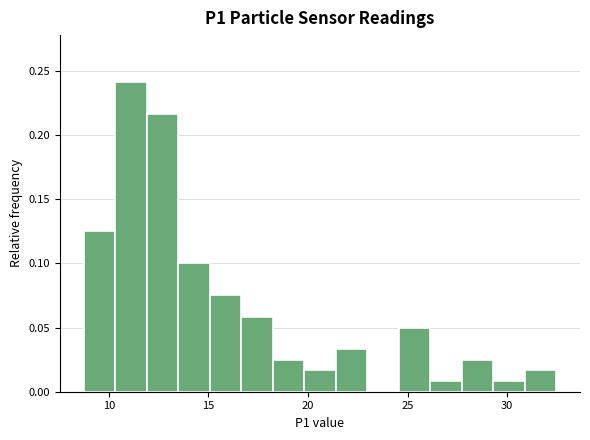

Read against the x-axis, roughly where is the centre of the tallest bar?

11.0